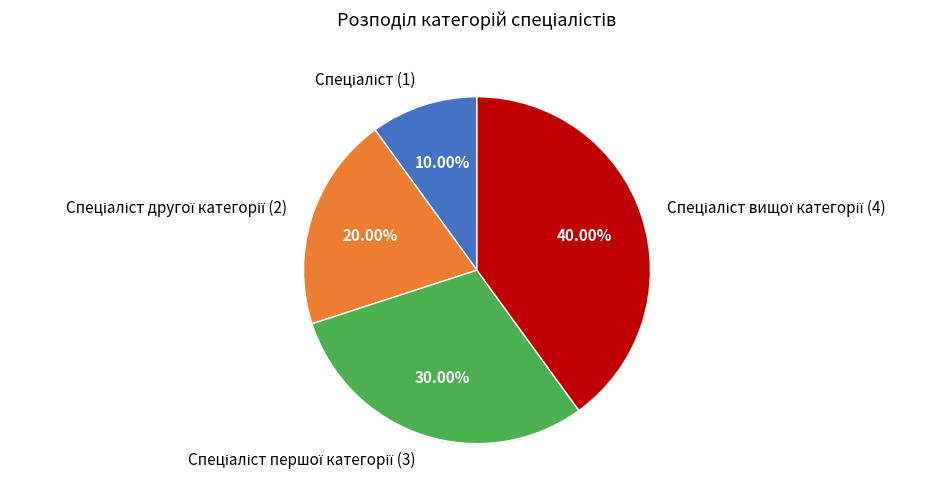

To the nearest percent, what is the average slice percentage?

25%